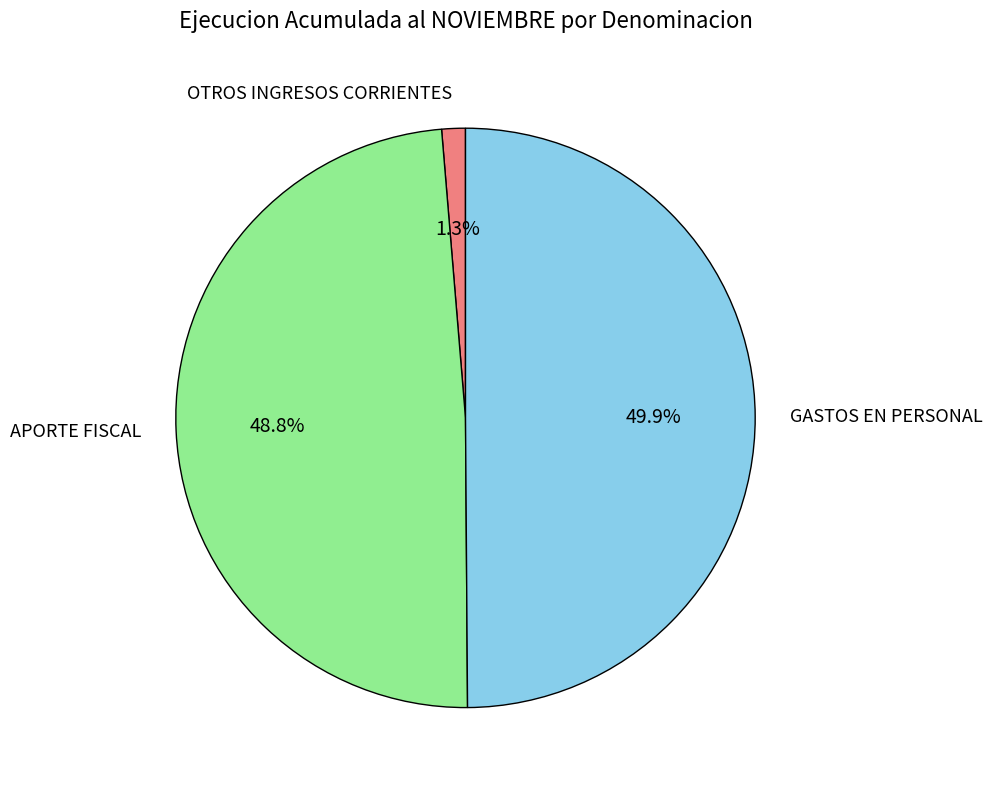

What percentage is the OTROS INGRESOS CORRIENTES slice, to the nearest percent?

1%